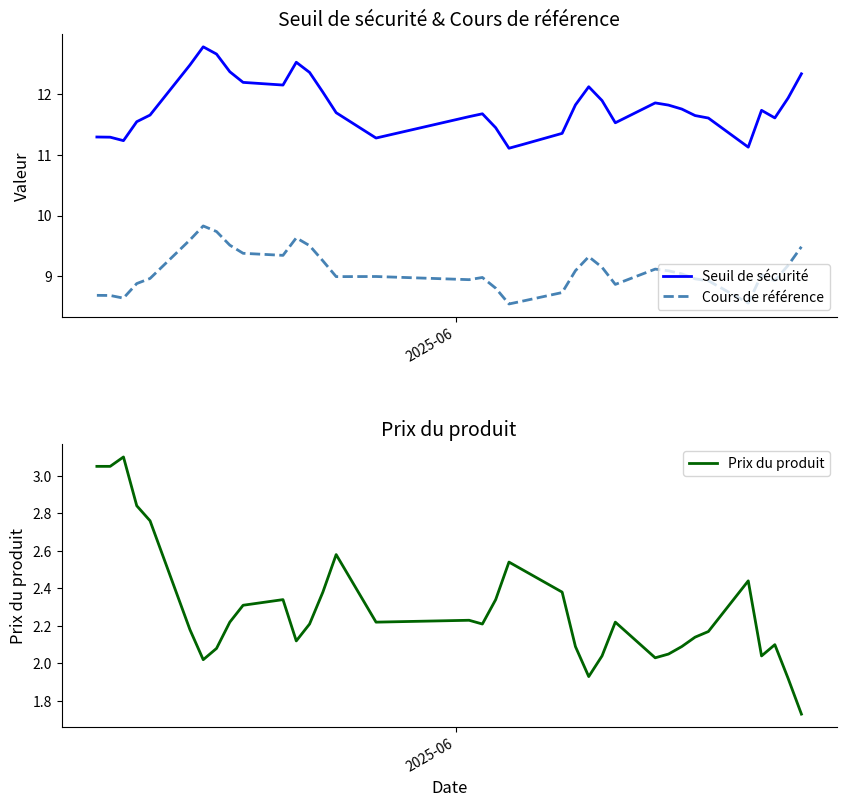

What is the lowest value of the Seuil de sécurité series?

11.1